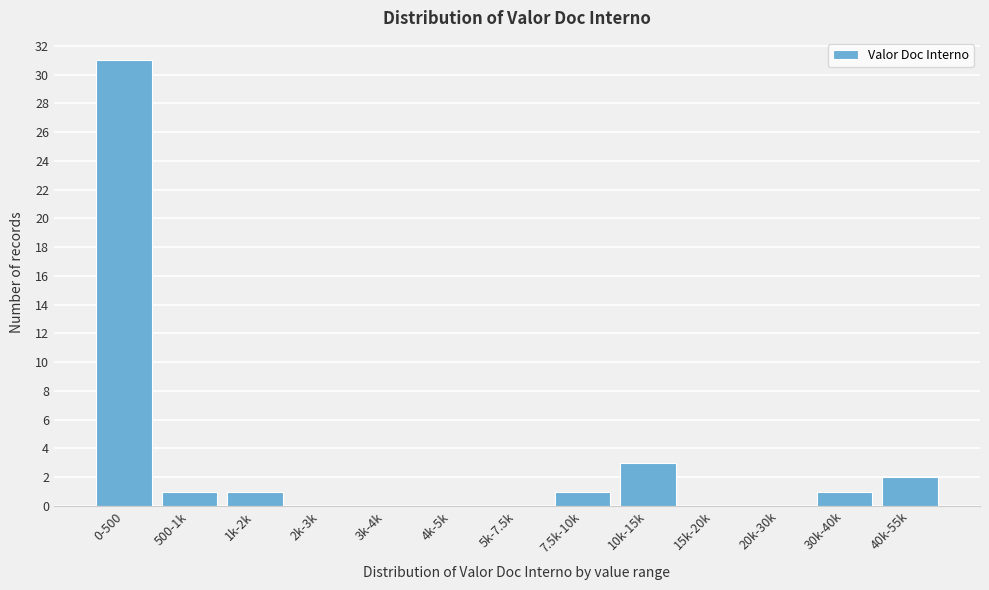

Reading left to right, what are all the values shown in this chart?

0-500=31	500-1k=1	1k-2k=1	2k-3k=0	3k-4k=0	4k-5k=0	5k-7.5k=0	7.5k-10k=1	10k-15k=3	15k-20k=0	20k-30k=0	30k-40k=1	40k-55k=2